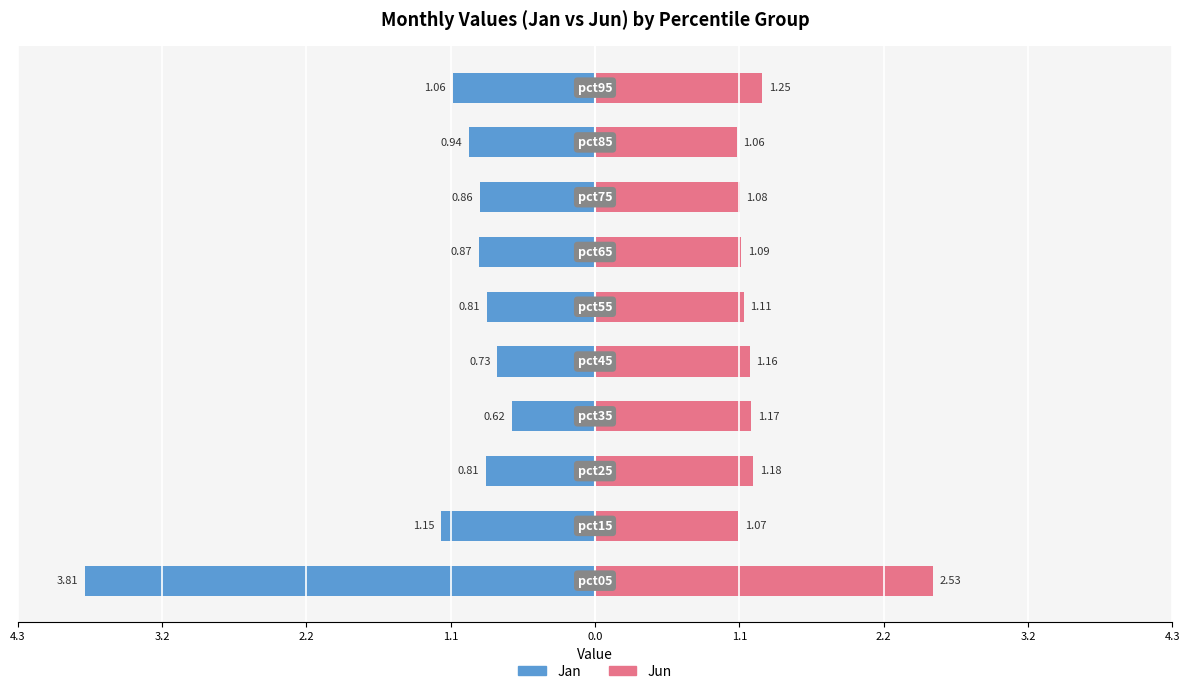

What is the sum of all Jun values?

12.7